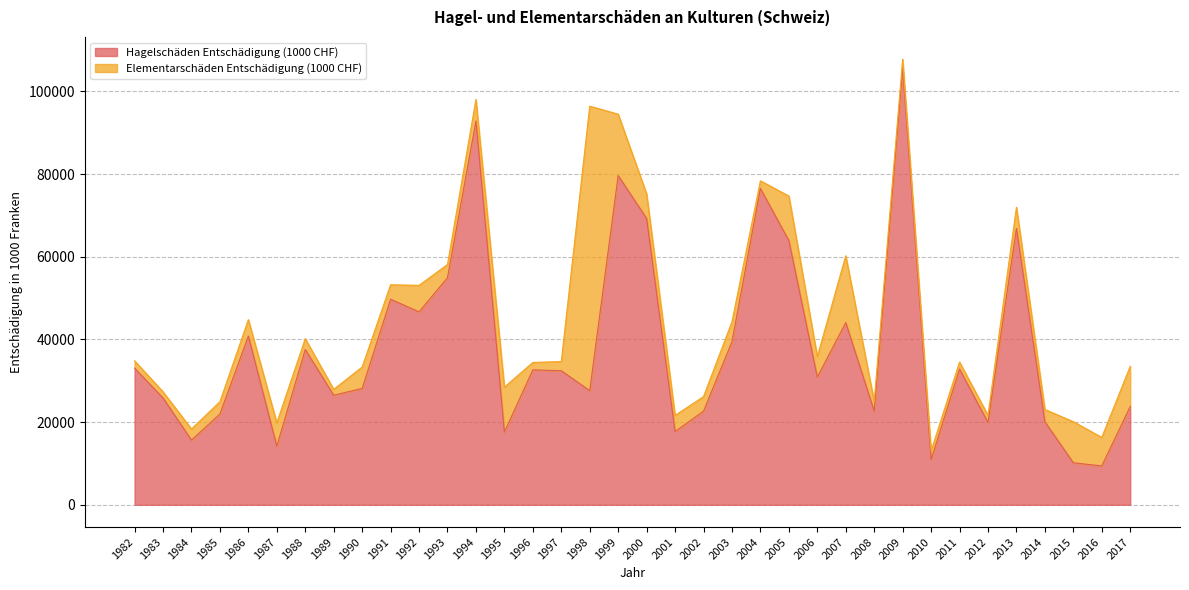

Which category has the lowest value across all series?

2016